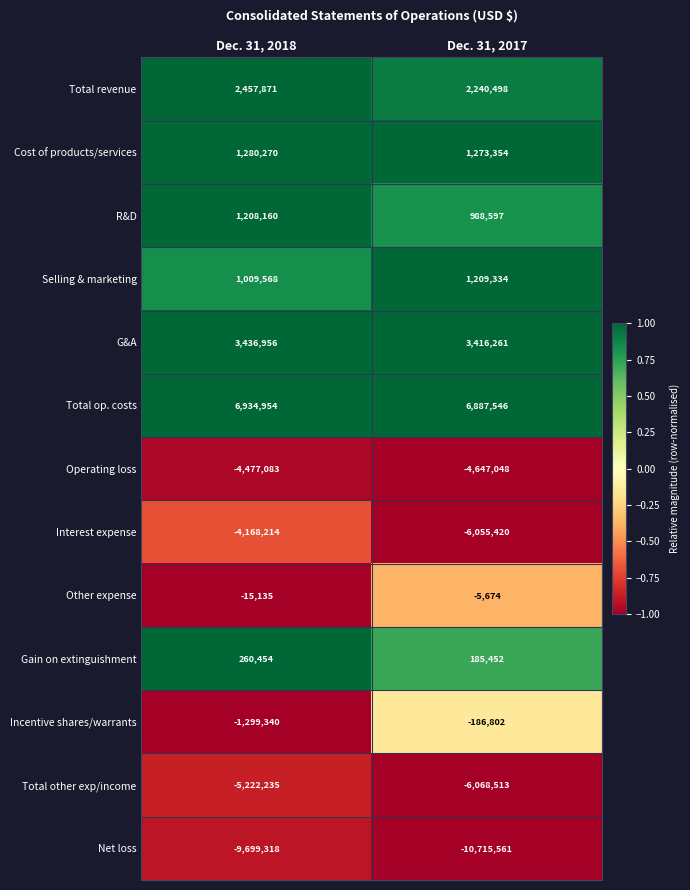

What is the total value across all series at Dec. 31, 2017?

-11477976